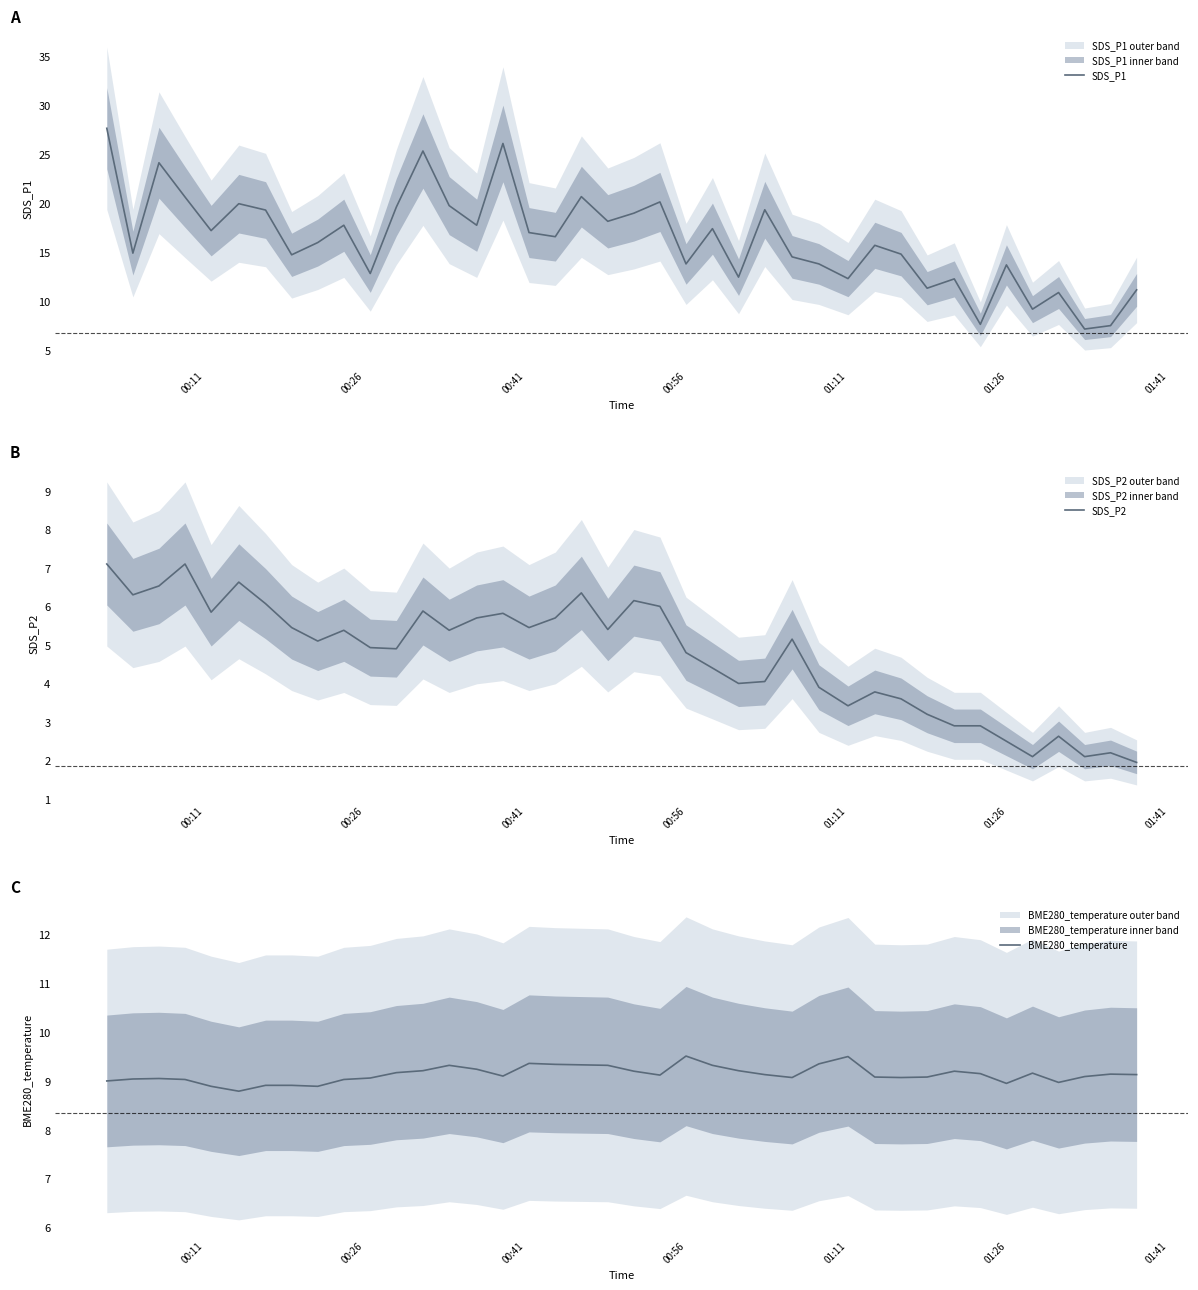

The value of BME280_temperature at 8 is 12.1. True or false?

False